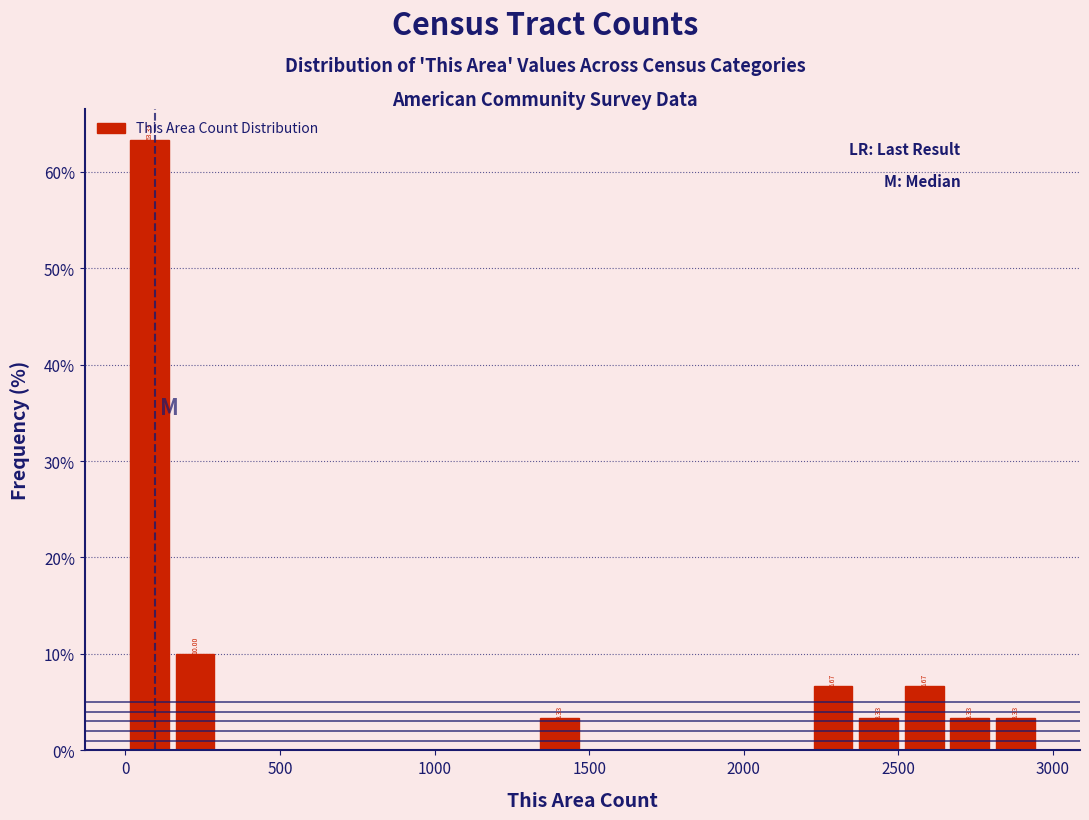

Around what value on the x-axis is the tallest bar? Give the approximate position of its centre, as read against the axis.

100